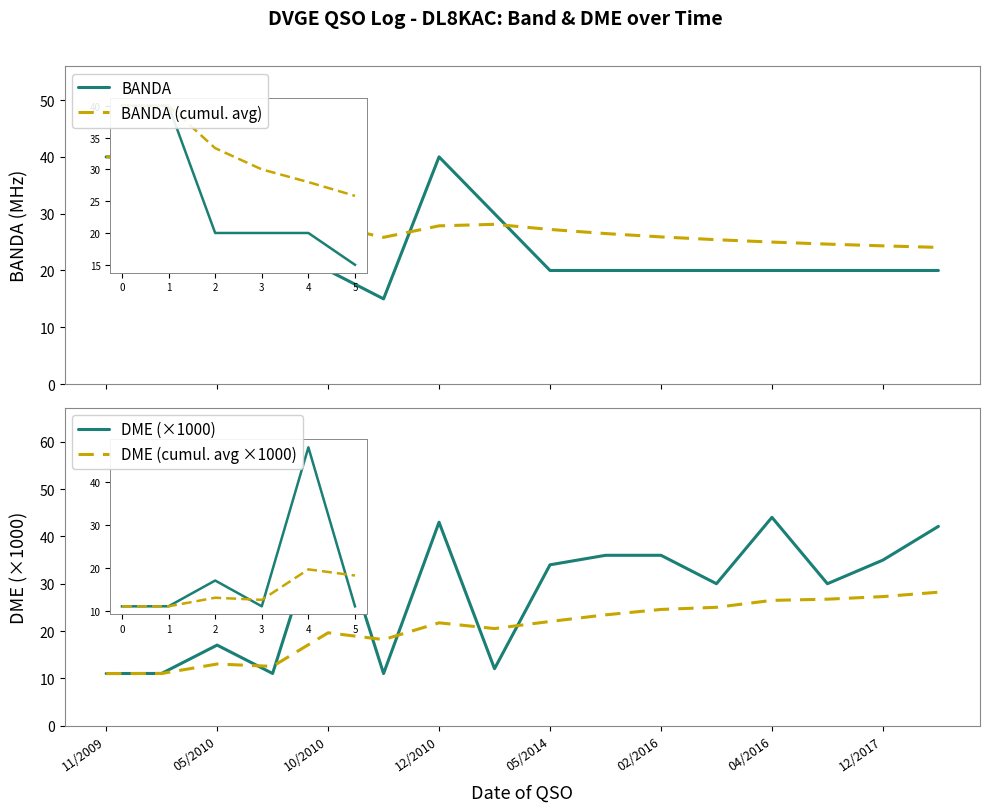

What is the difference between the BANDA (cumul. avg) values at 02/2016 and 11/2009?

14.2